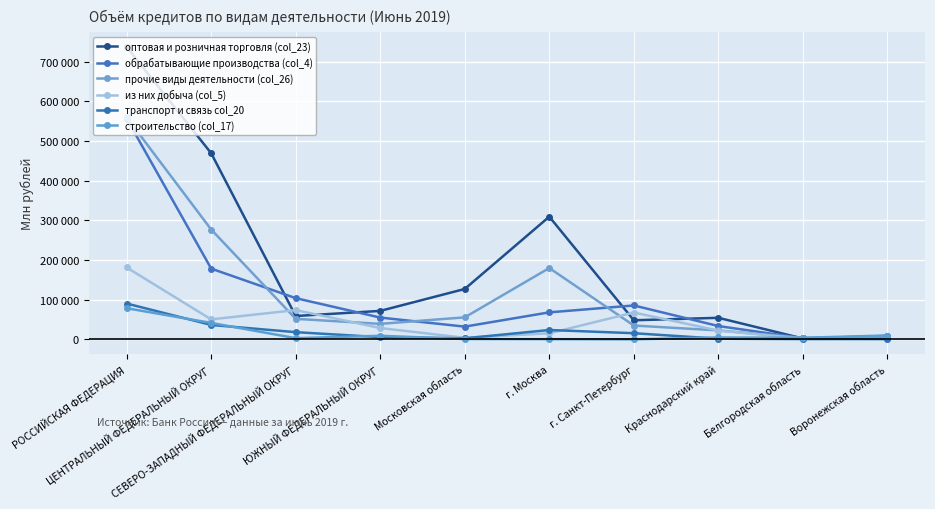

At which category is the sum across all series the highest?

РОССИЙСКАЯ ФЕДЕРАЦИЯ